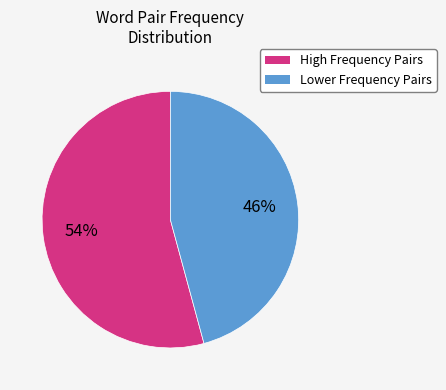

Is there any slice that represents more than half of the pie?

Yes